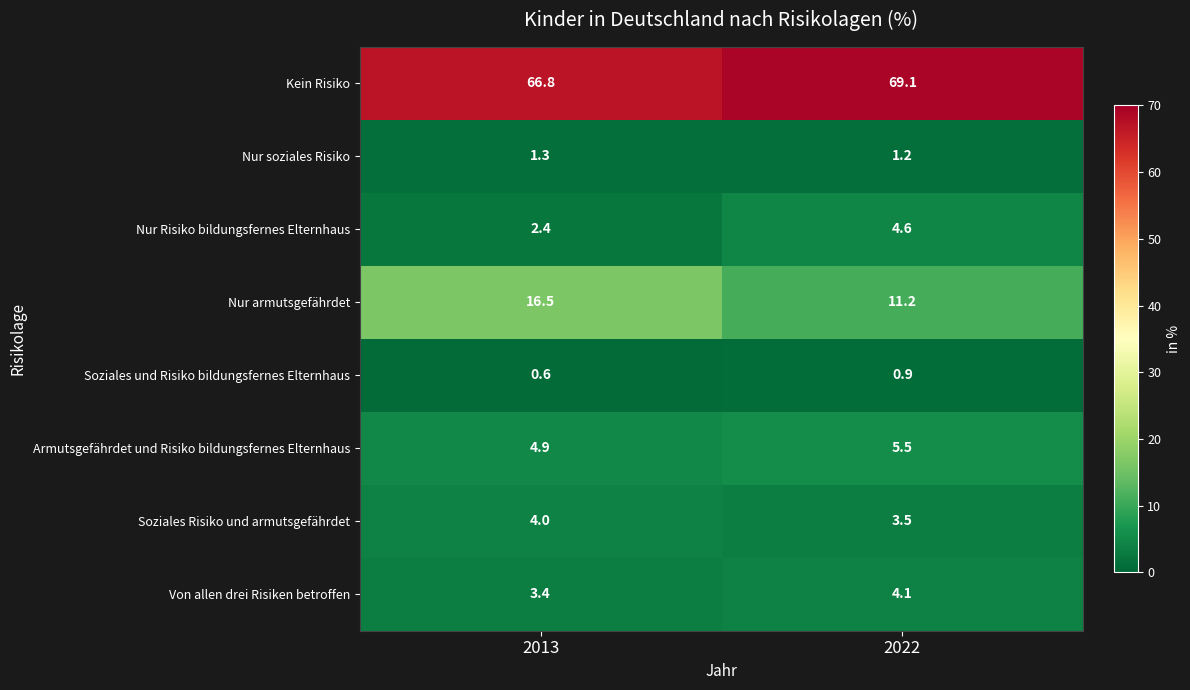

Which series has the largest total across all categories?

Kein Risiko